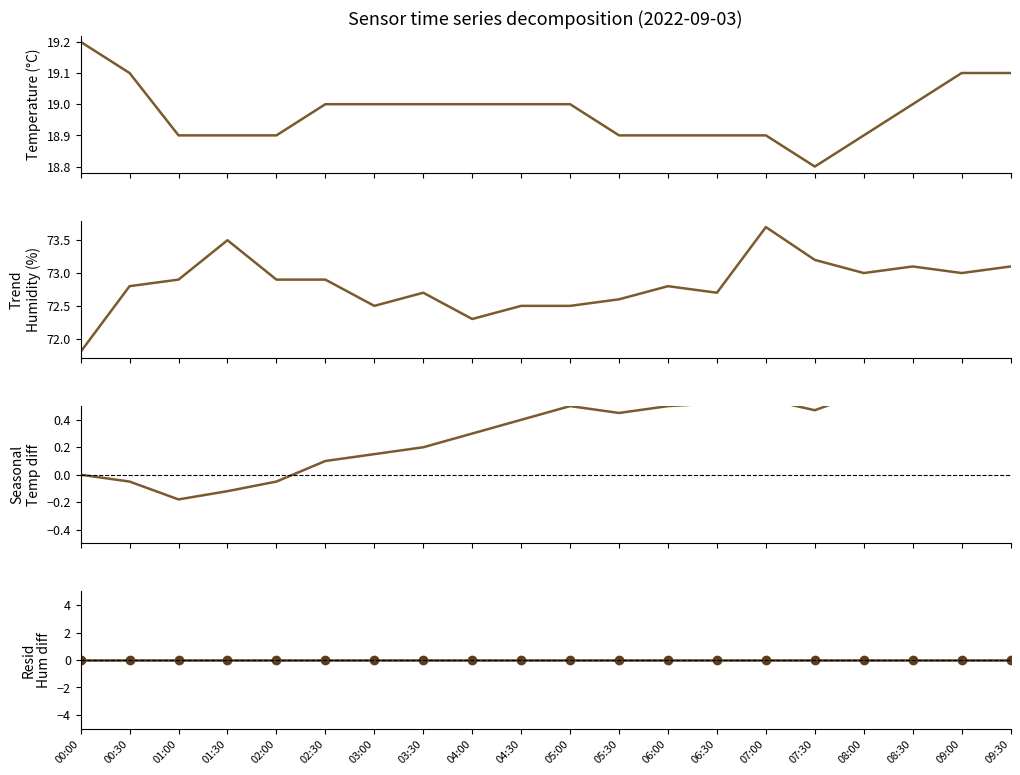

Rank the categories by resid value from lowest to highest.

00:00, 00:30, 01:00, 01:30, 02:00, 02:30, 03:00, 03:30, 04:00, 04:30, 05:00, 05:30, 06:00, 06:30, 07:00, 07:30, 08:00, 08:30, 09:00, 09:30